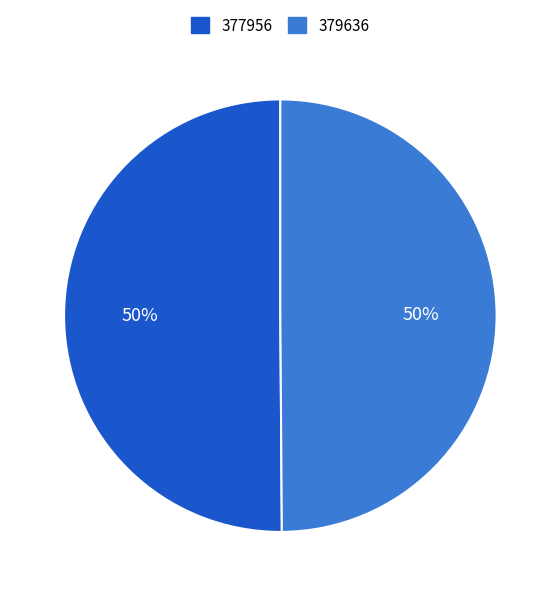

Approximately how many times larger is the value at 379636 compared to 377956?

1.0